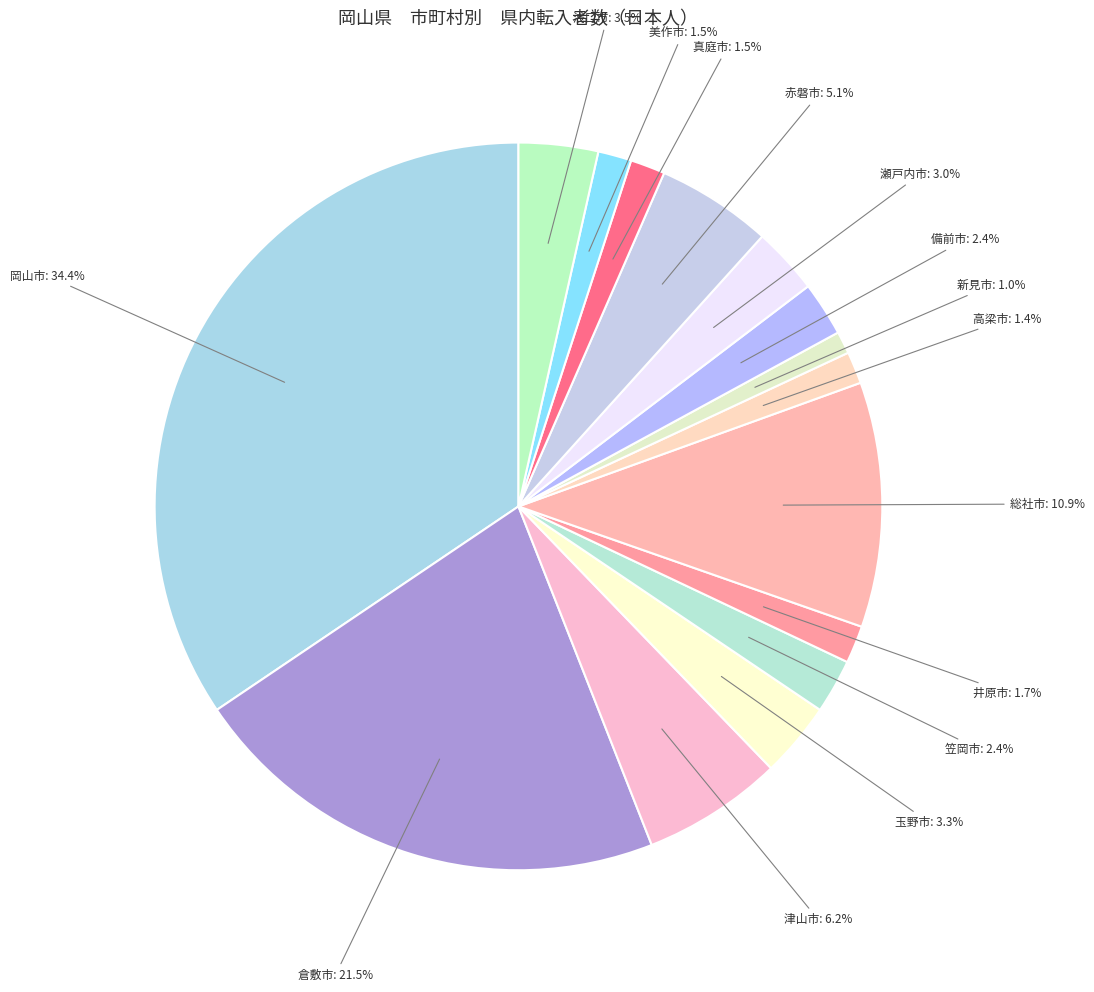

Is there a majority slice in this chart?

No